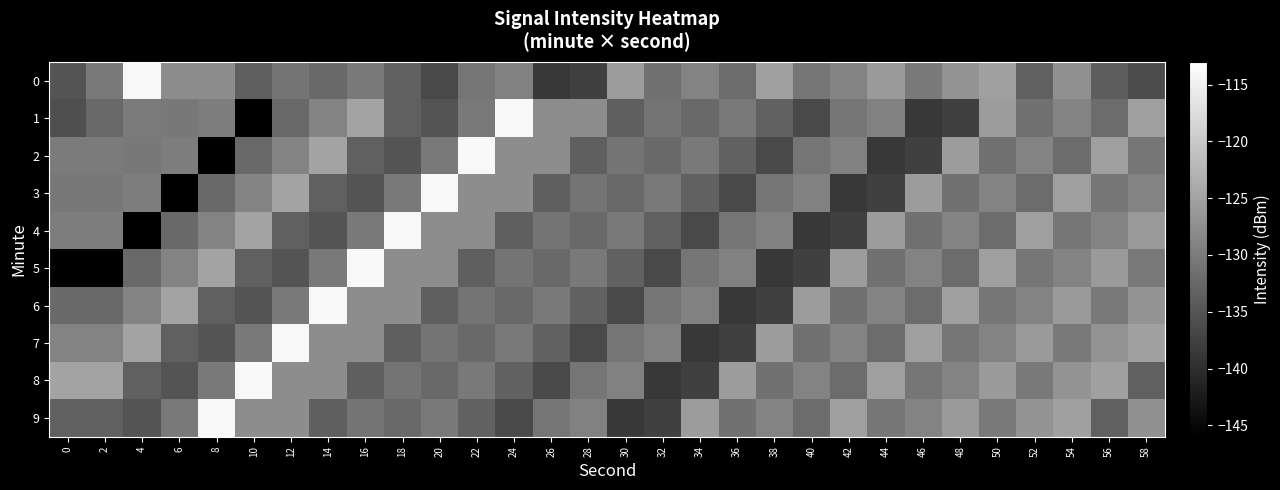

Rank the series by their maximum value, from highest to lowest.

0, 1, 2, 3, 4, 5, 6, 7, 8, 9